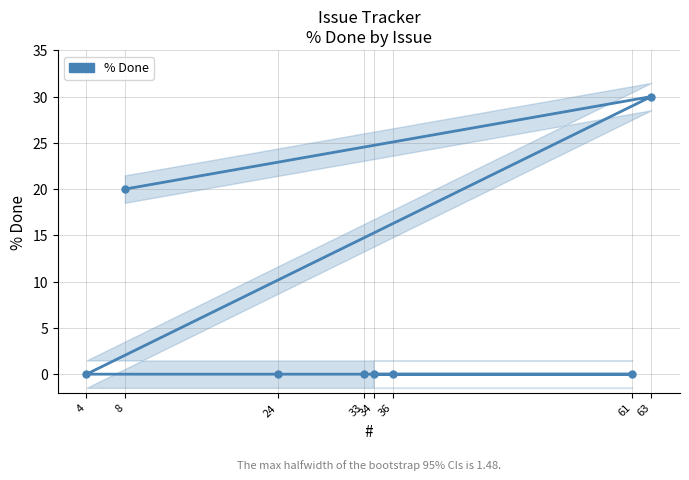

What is the difference between the maximum and minimum values?

30